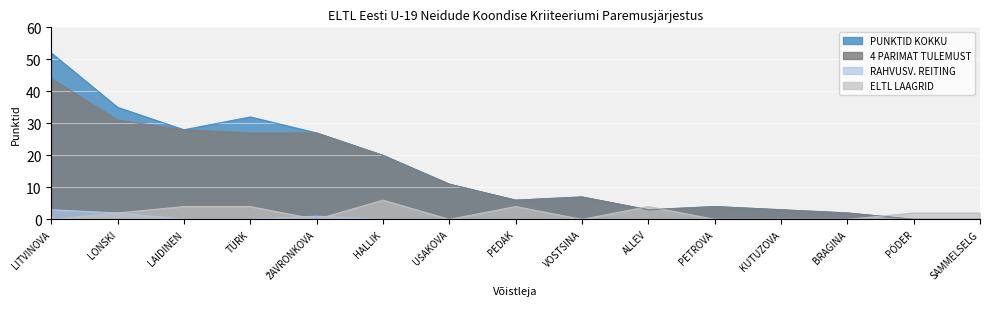

Reading left to right, list all the values displayed in this chart.

PUNKTID KOKKU: 52	35	28	32	27	20	11	6	7	3	4	3	2	0	0
4 PARIMAT TULEMUST: 44	31	28	27	27	20	11	6	7	3	4	3	2	0	0
RAHVUSV. REITING: 3	2	0	0	1	0	0	0	0	0	0	0	0	0	0
ELTL LAAGRID: 0	2	4	4	0	6	0	4	0	4	0	0	0	2	2